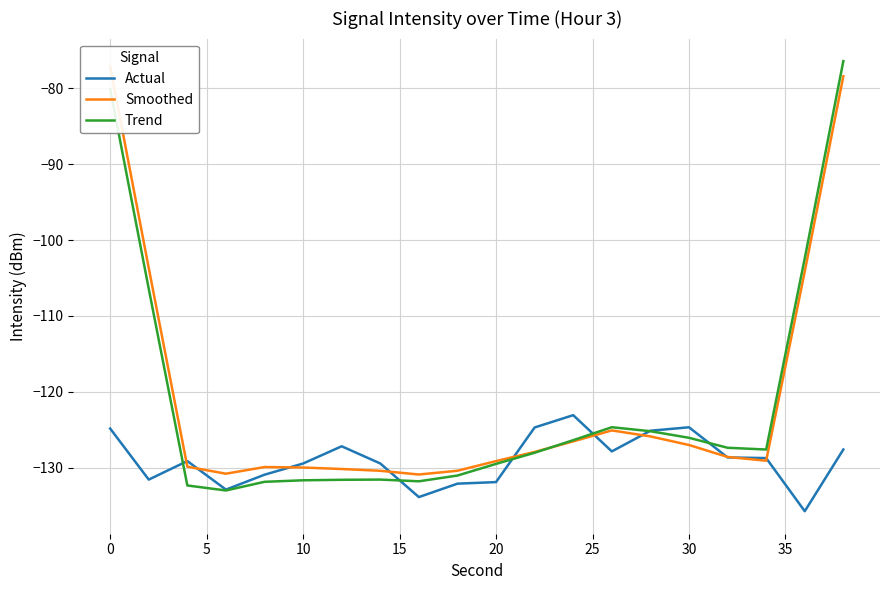

Reading right to left, extract all data points from this chart.

Actual: -127.6	-135.7	-128.7	-128.6	-124.7	-125.1	-127.9	-123.1	-124.7	-131.9	-132.1	-133.9	-129.4	-127.2	-129.4	-130.9	-132.9	-129.1	-131.6	-124.8
Smoothed: -78.4	-104.1	-129.1	-128.6	-127.0	-125.9	-125.1	-126.5	-127.9	-129.1	-130.4	-130.9	-130.4	-130.2	-130.0	-129.9	-130.8	-129.9	-103.7	-77.1
Trend: -76.4	-102.4	-127.6	-127.4	-126.1	-125.2	-124.7	-126.4	-128.0	-129.5	-131.0	-131.8	-131.6	-131.6	-131.7	-131.9	-133.0	-132.3	-106.4	-80.1